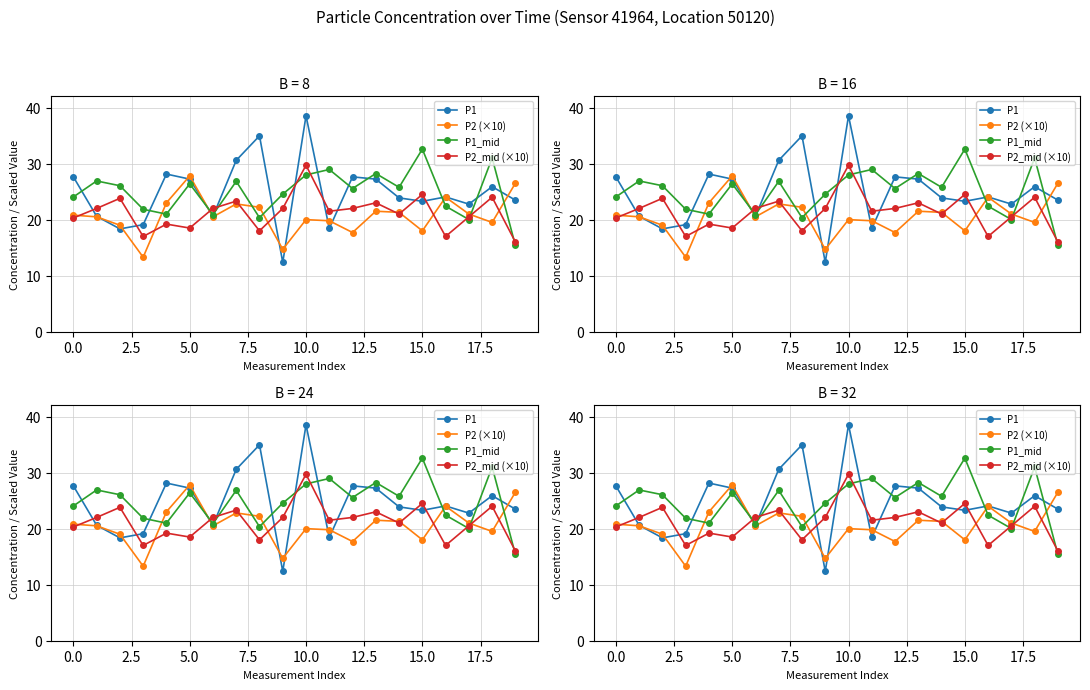

Rank the series at 18 from highest to lowest value.

P1_mid, P1, P2_mid (×10), P2 (×10)